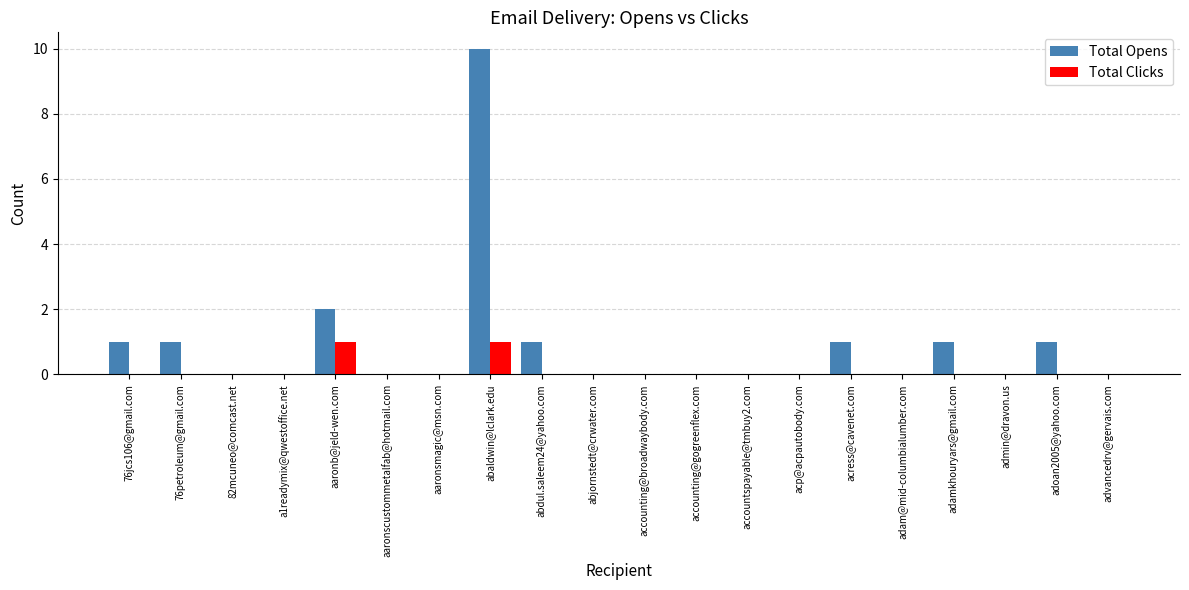

How many groups of bars are there?

20